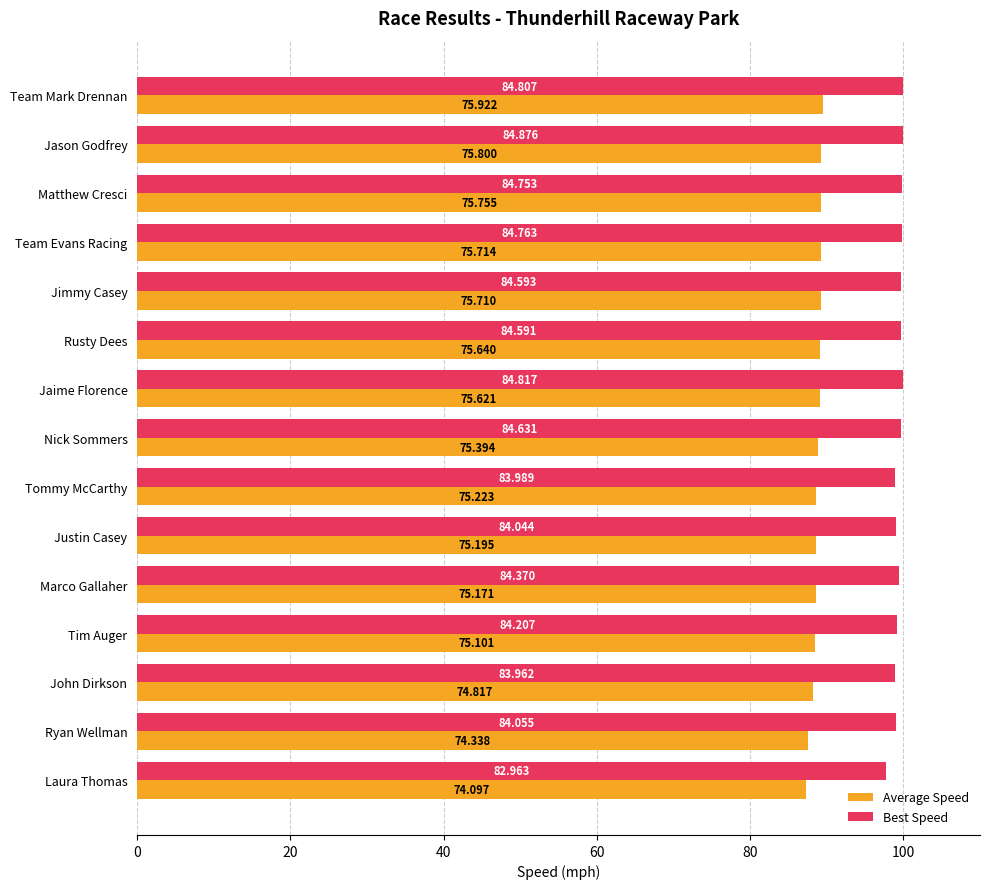

What are all the series names shown in the legend?

Average Speed, Best Speed